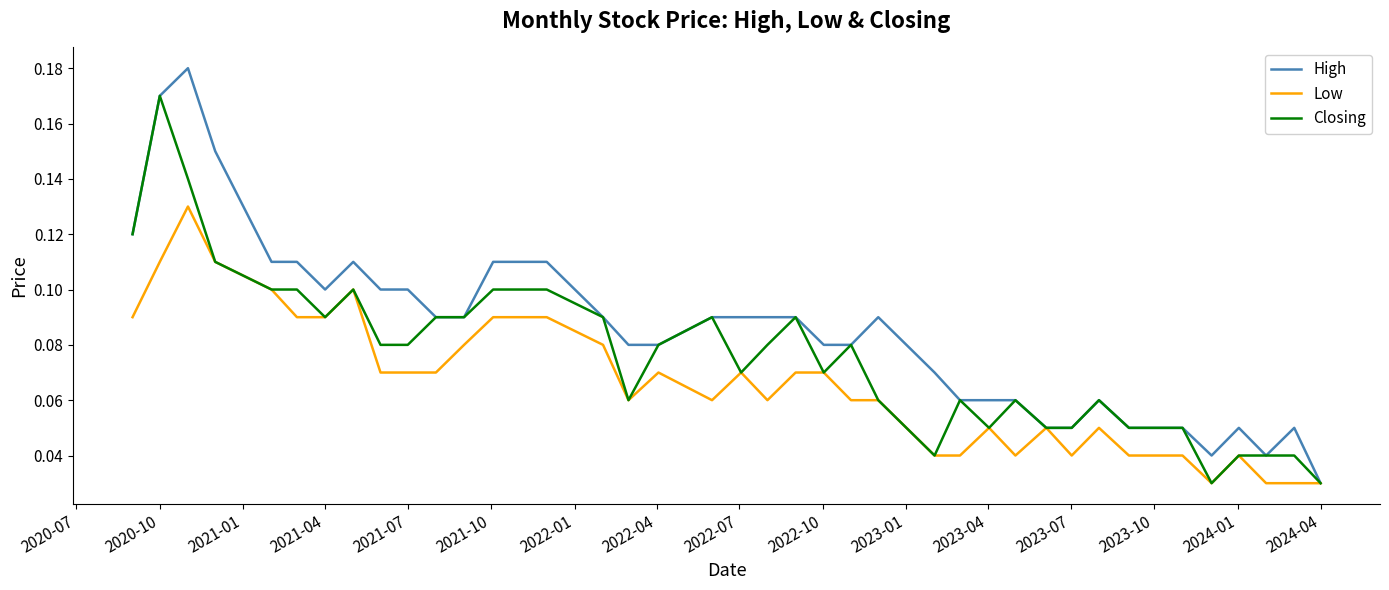

True or false: Low has more than 0 points higher than both neighbors.

True